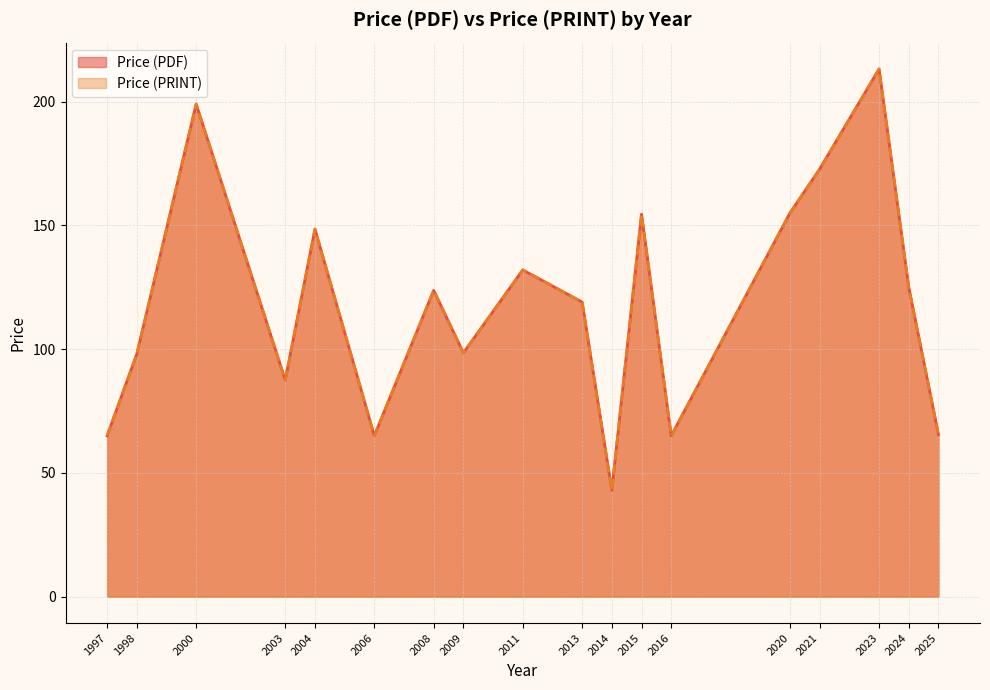

Does the chart have visible grid lines?

Yes